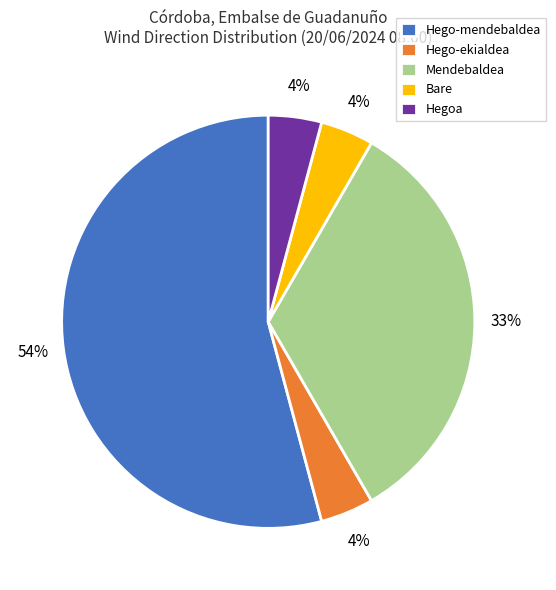

Is it true that Hego-mendebaldea is 54% of the pie?

True